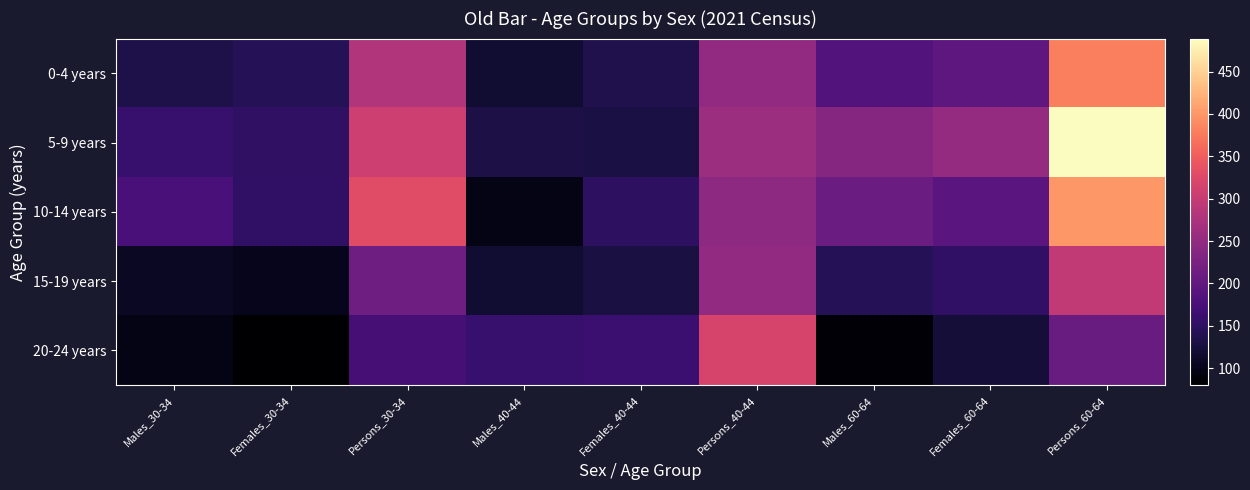

Which label corresponds to the smallest value in the chart?

Females_30-34